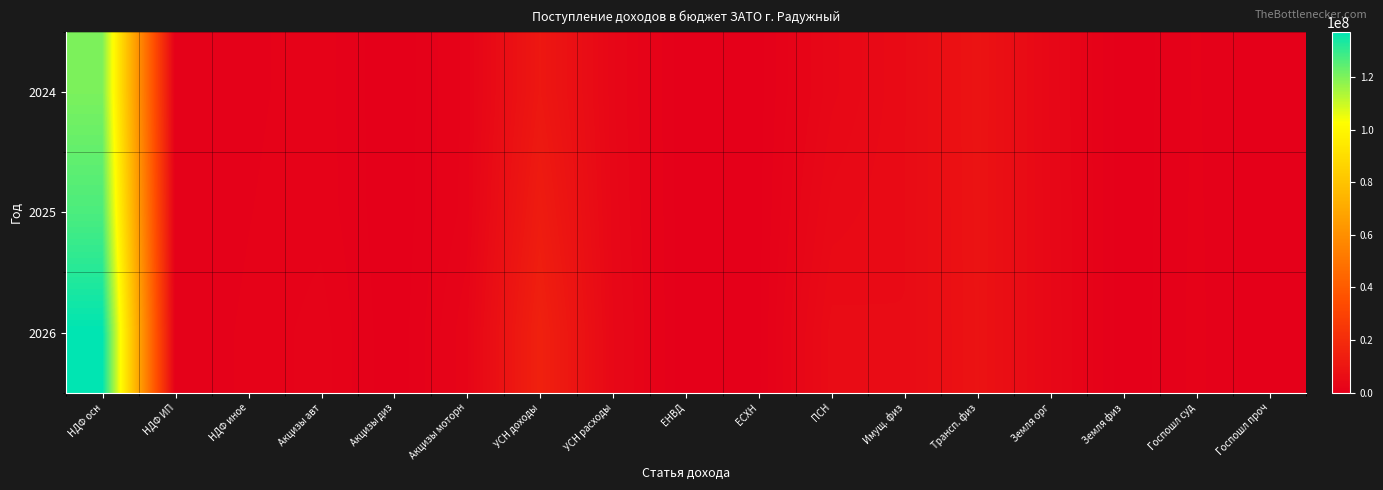

Rank the series at Акцизы авт from highest to lowest value.

2026, 2025, 2024